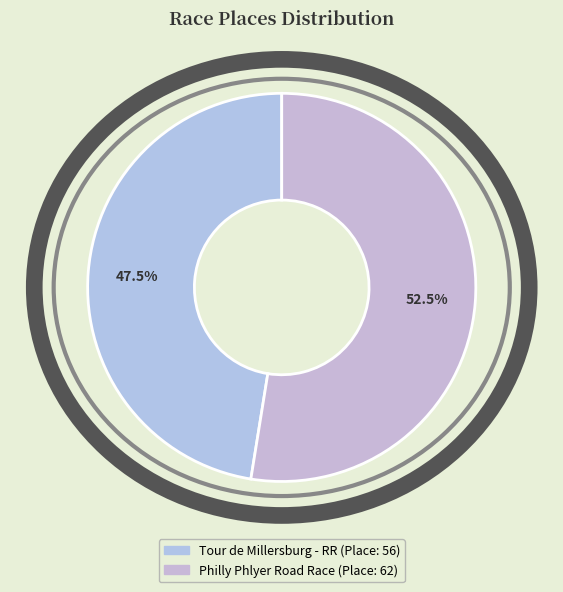

How many segments does this pie chart have?

2